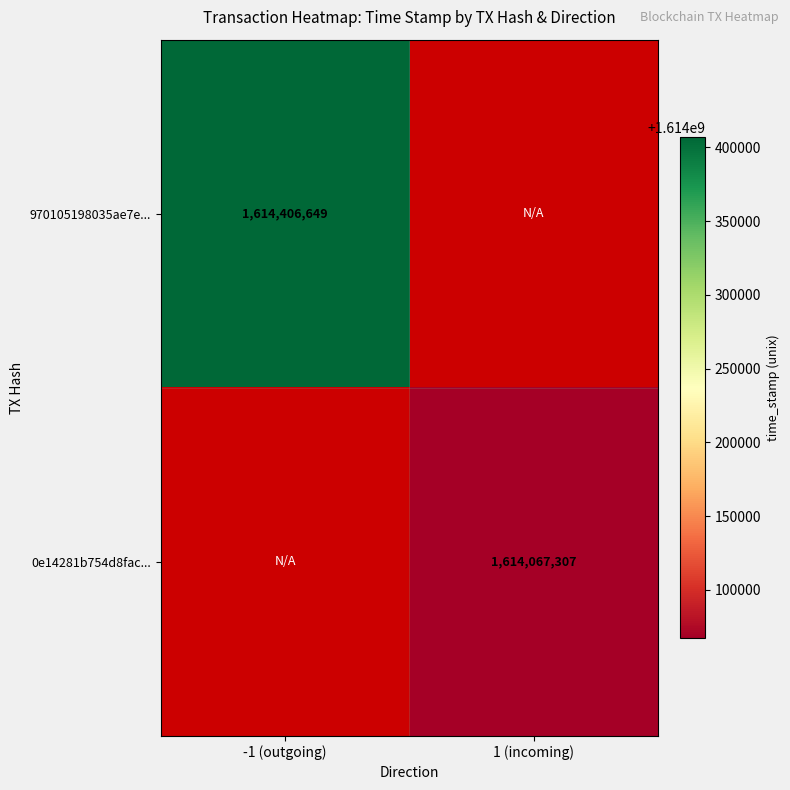

The 970105198035ae7e... series shows 981684194 at -1 (outgoing). True or false?

False